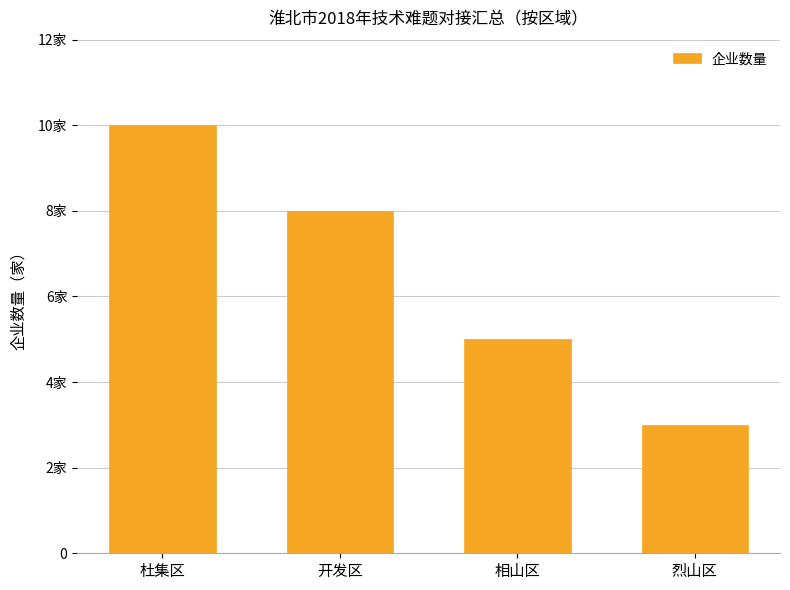

How many bars are there in total?

4